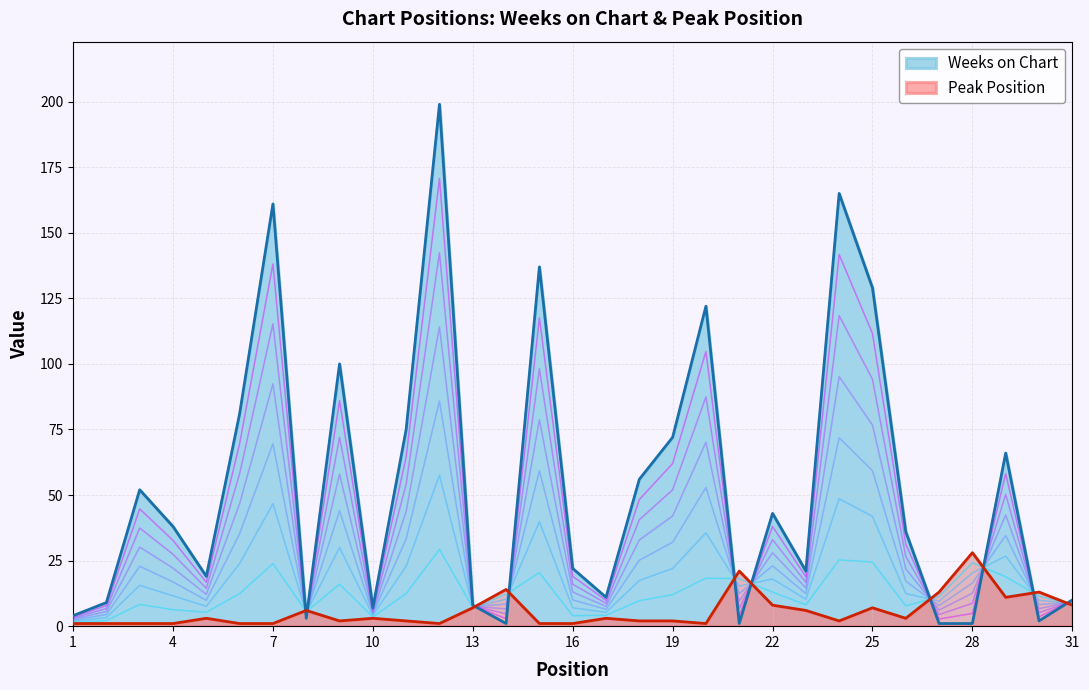

Reading left to right, transcribe all the data shown in this chart.

Weeks on Chart: 1=4	2=9	3=52	4=38	5=19	6=81	7=161	8=3	9=100	10=7	11=75	12=199	13=8	14=1	15=137	16=22	17=11	18=56	19=72	20=122	21=1	22=43	23=21	24=165	25=129	26=36	27=1	28=1	29=66	30=2	31=10
Peak Position: 1=1	2=1	3=1	4=1	5=3	6=1	7=1	8=6	9=2	10=3	11=2	12=1	13=7	14=14	15=1	16=1	17=3	18=2	19=2	20=1	21=21	22=8	23=6	24=2	25=7	26=3	27=13	28=28	29=11	30=13	31=8